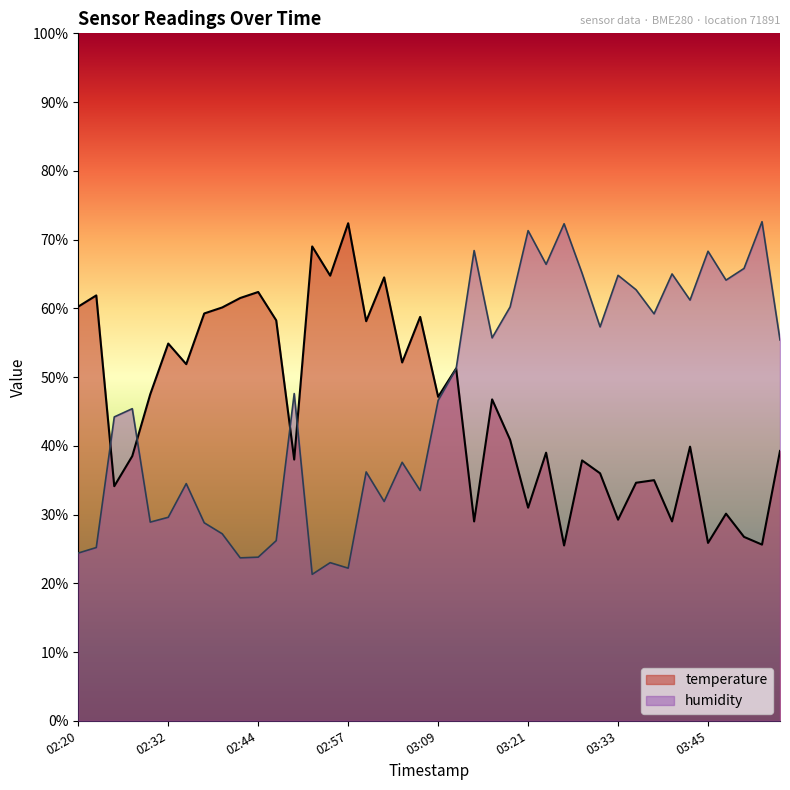

What is the maximum value for temperature?

72.4